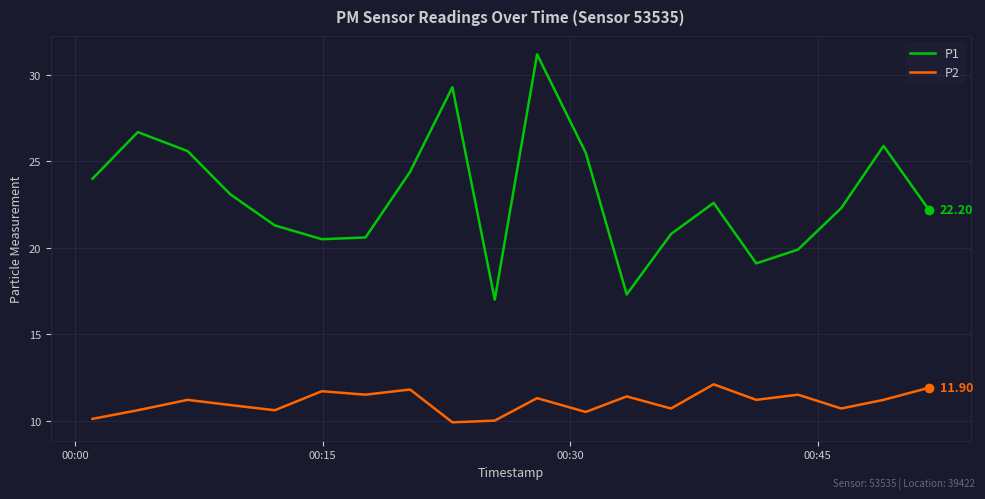

Which series has the largest range (max minus min)?

P1